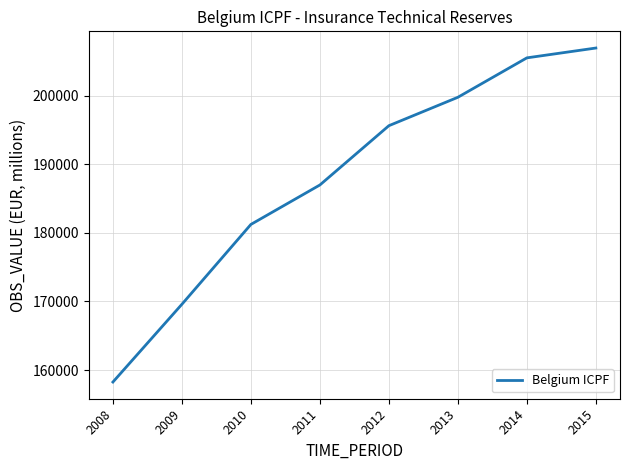

Reading left to right, what are all the values shown in this chart?

2008=158261.2	2009=169596.2	2010=181231.6	2011=186981.1	2012=195621.2	2013=199762.0	2014=205507.2	2015=206939.5